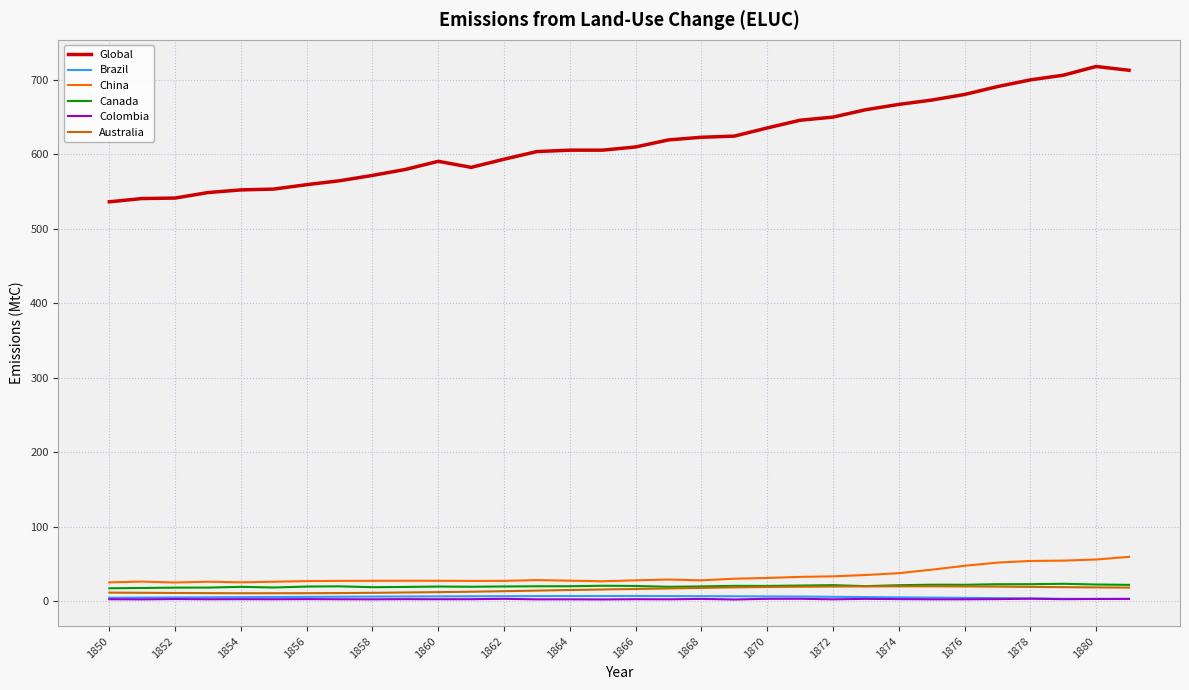

What is the maximum value shown in the chart?

718.0